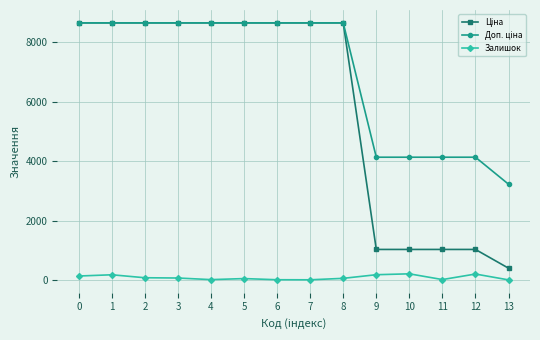

What is the greatest value displayed?

8656.2